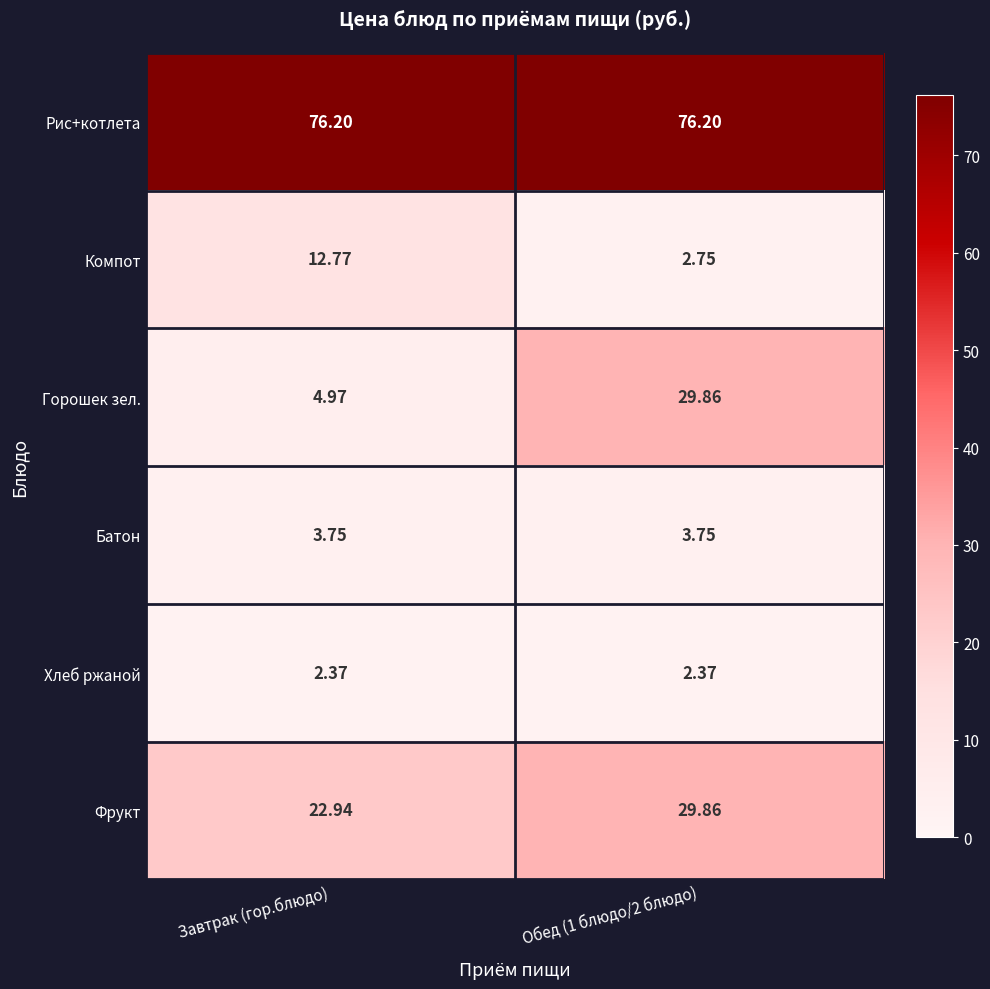

Which series changed the most between Завтрак (гор.блюдо) and Обед (1 блюдо/2 блюдо)?

Горошек зел.